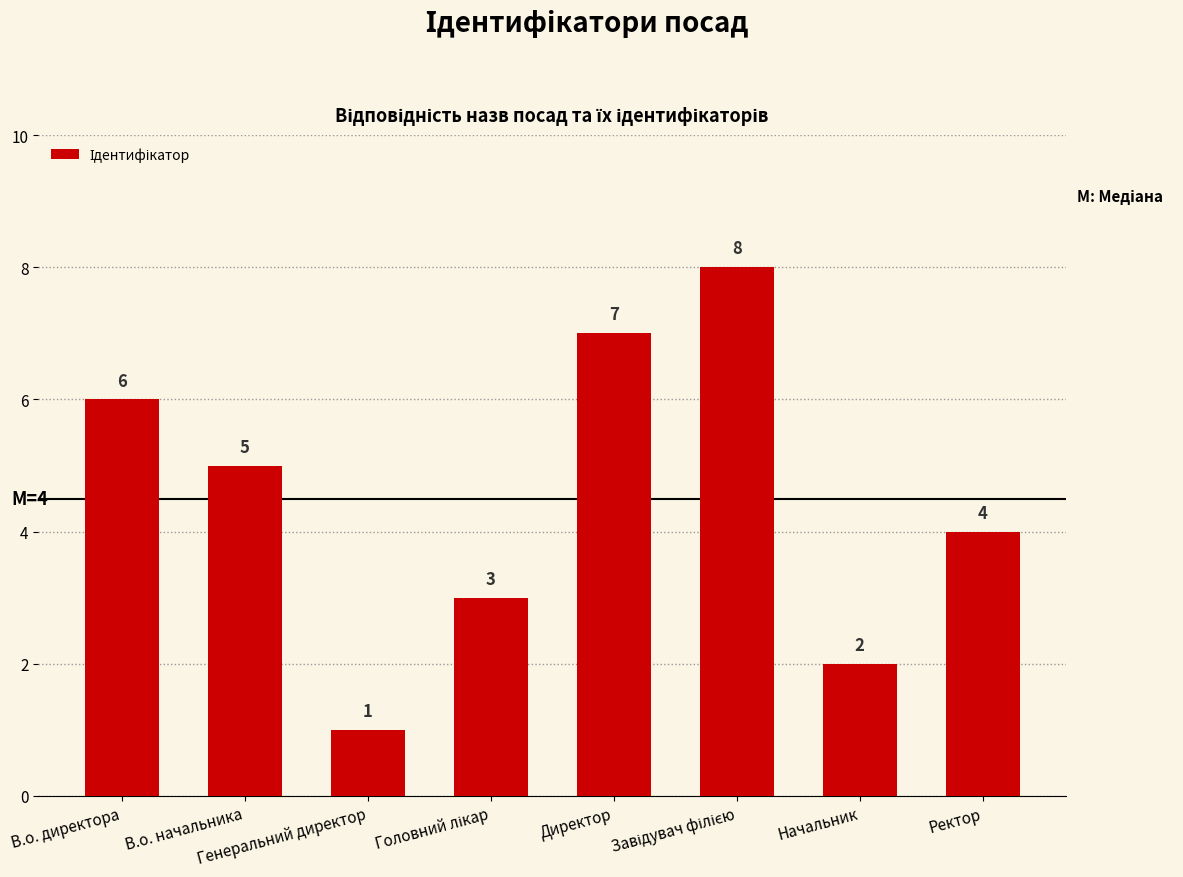

What is the sum of all values?

36